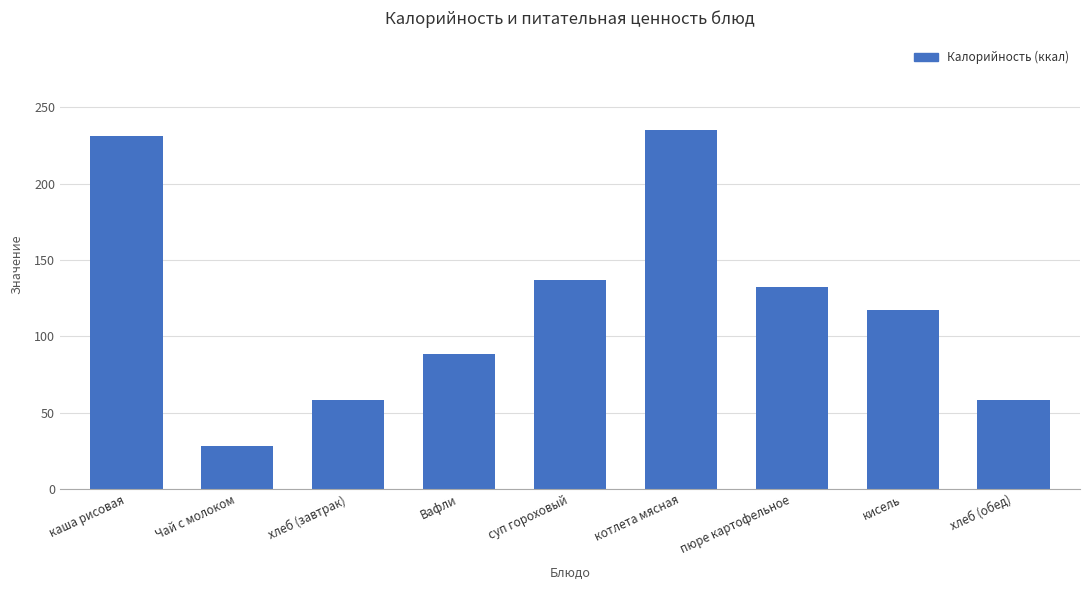

What is the minimum value shown in the chart?

28.0